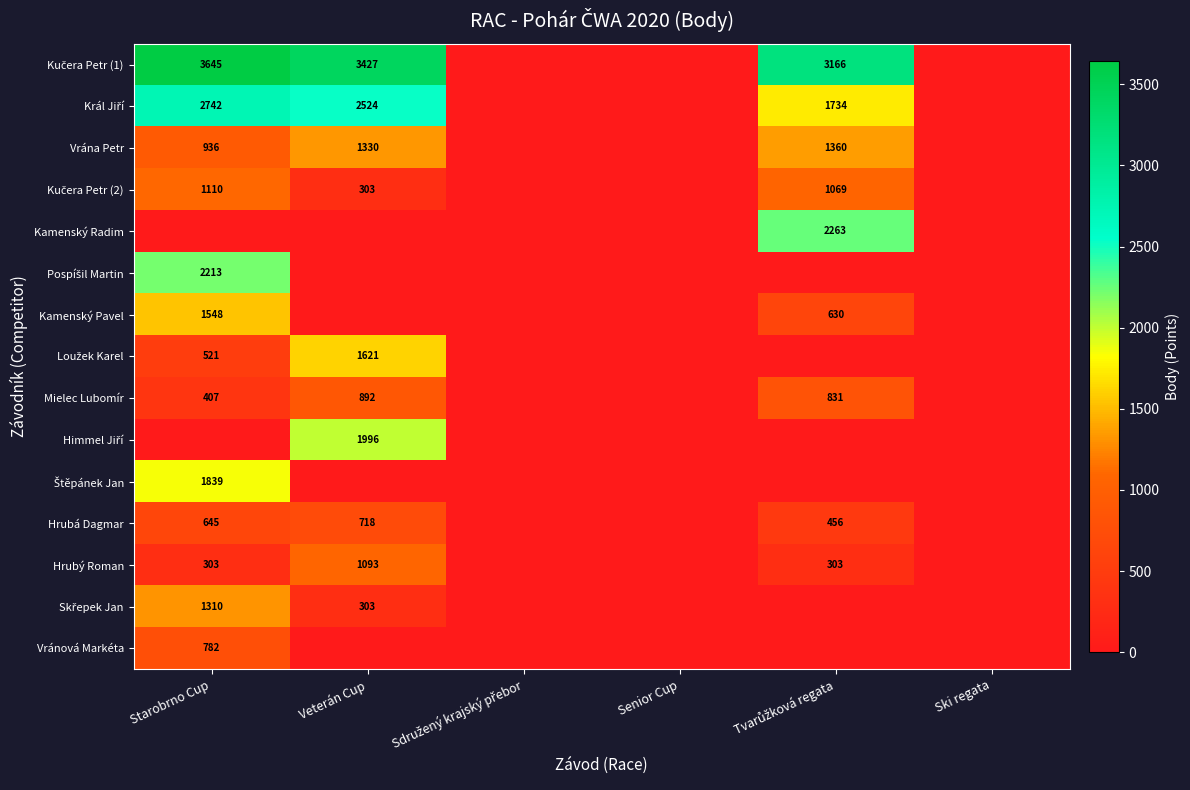

The Vrána Petr series shows 230 at Starobrno Cup. True or false?

False